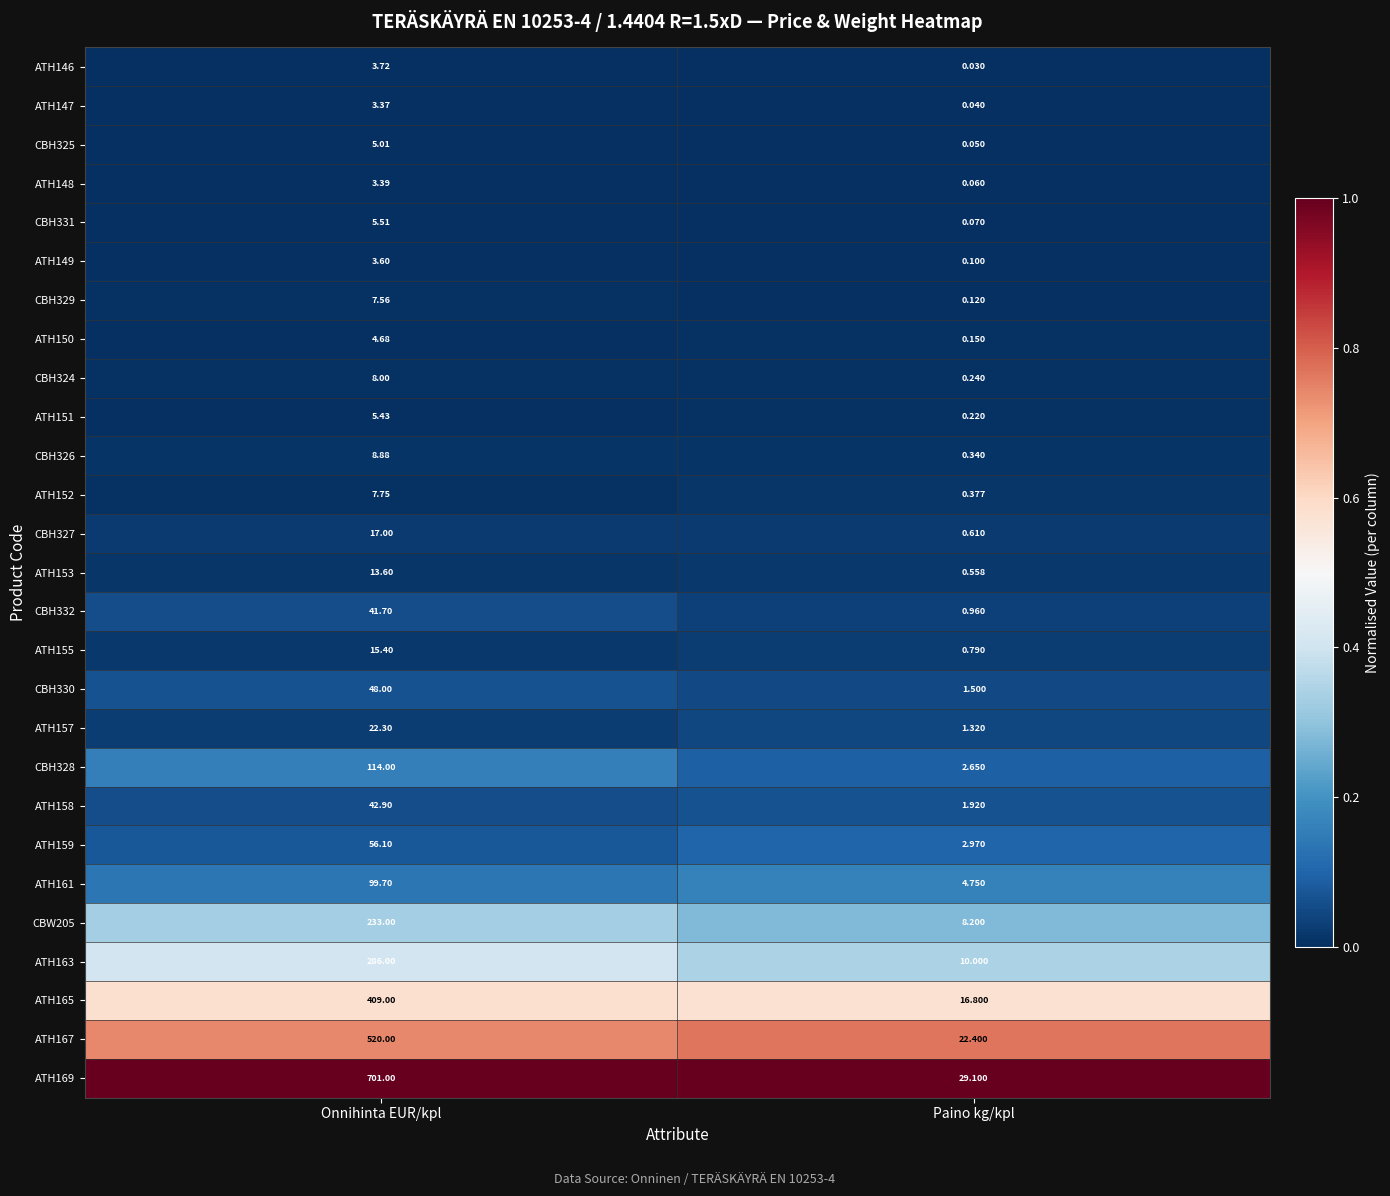

Which series changed the most between Onnihinta EUR/kpl and Paino kg/kpl?

ATH169